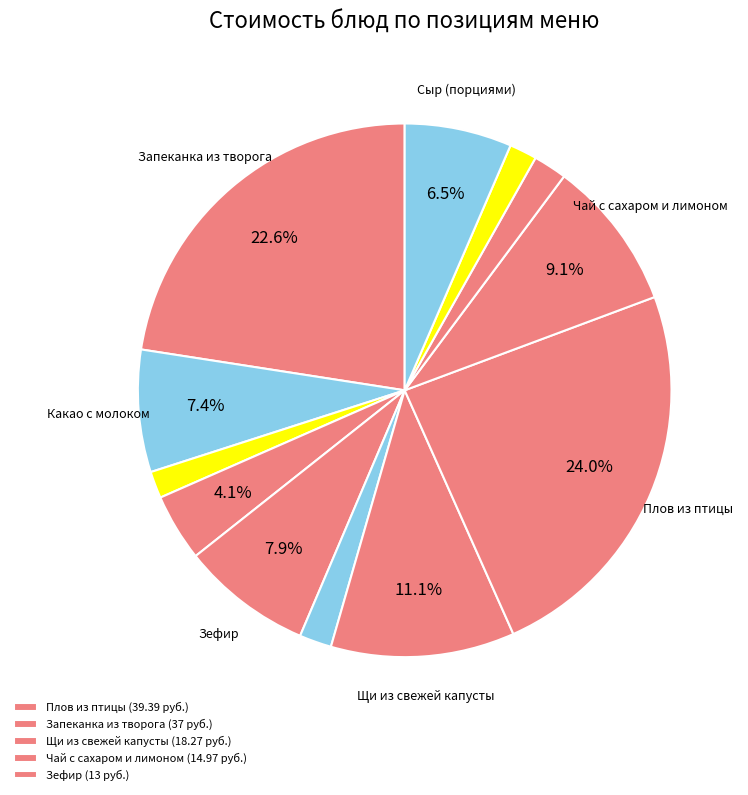

To the nearest percent, what is the average slice percentage?

8%